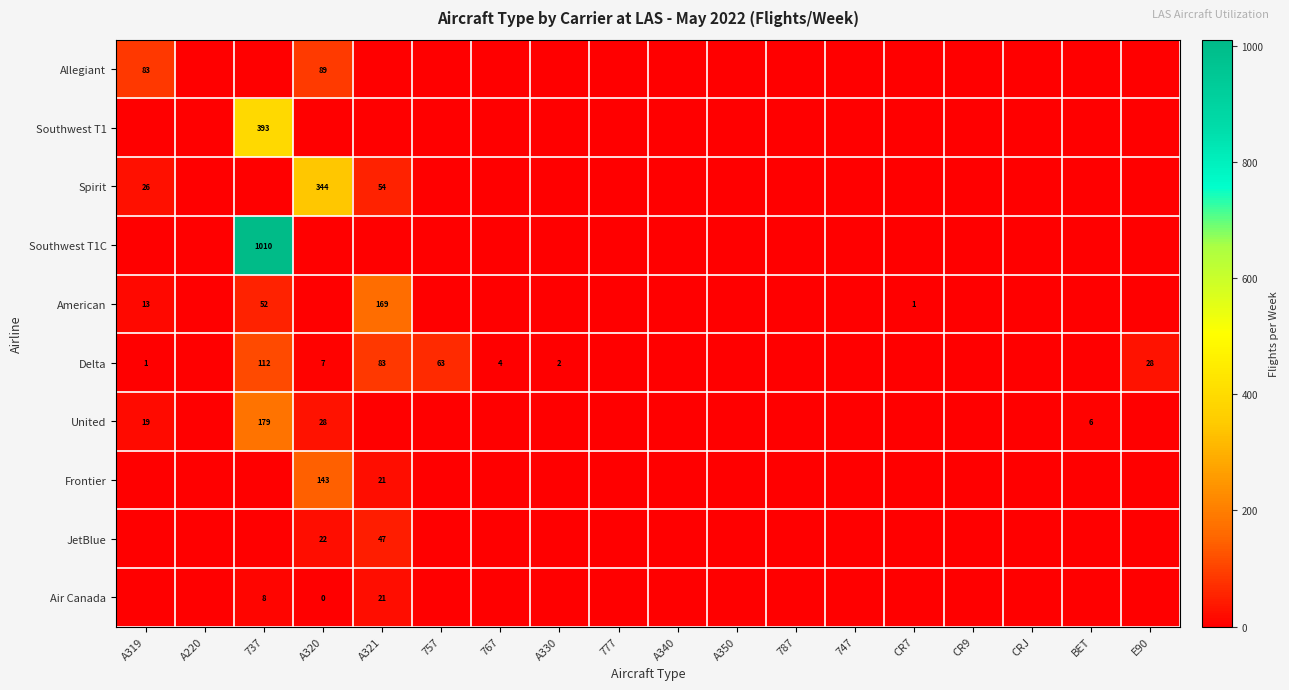

Which has a higher value, 747 or 757?

747